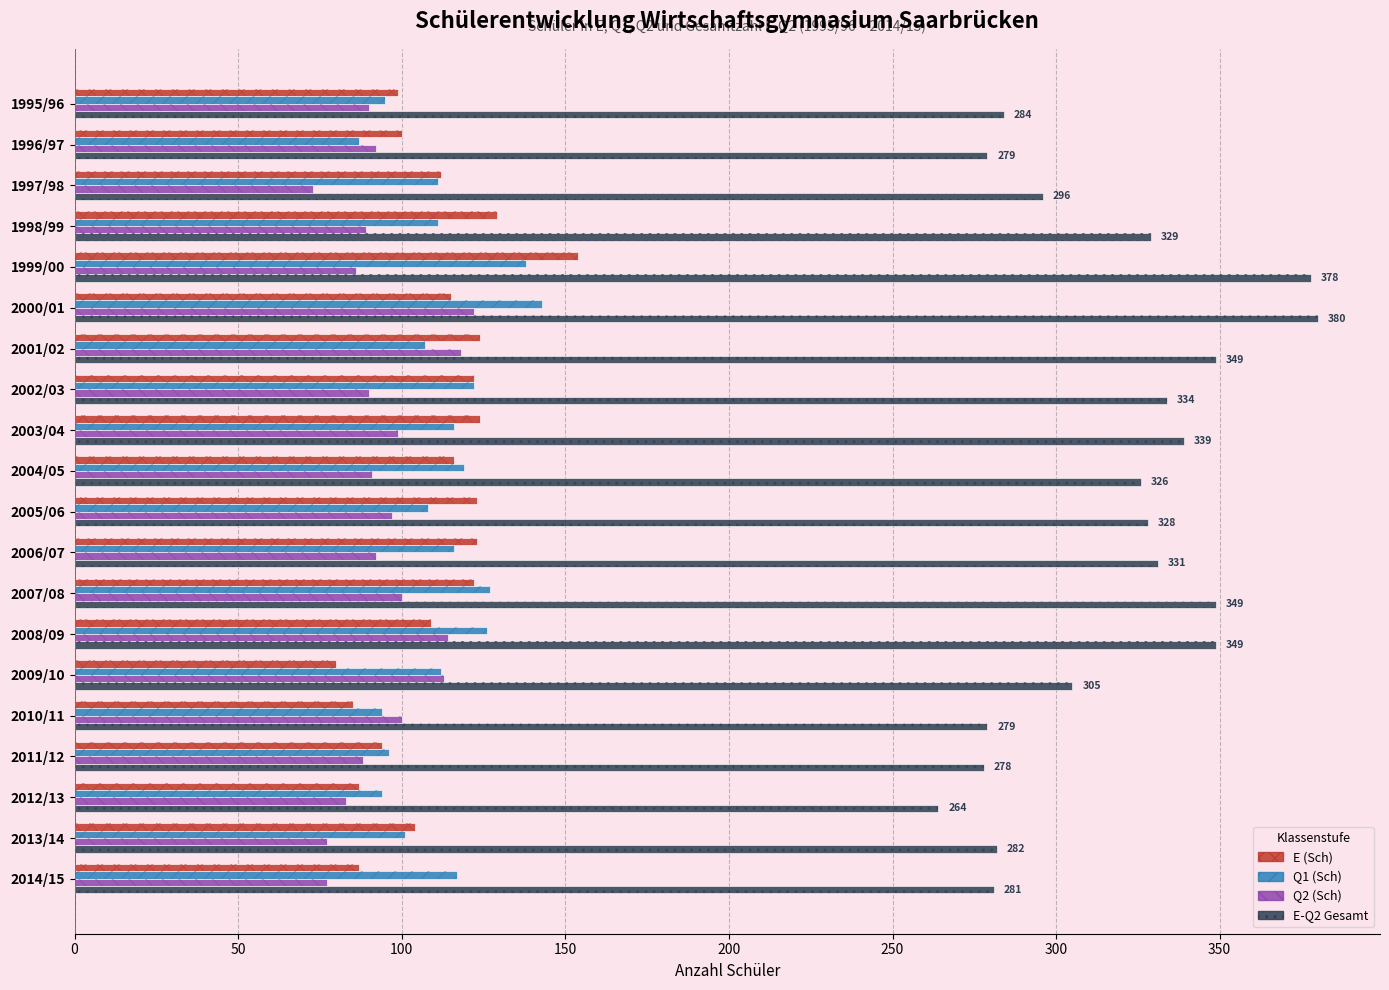

What is the difference between the maximum and minimum values in the Q2 (Sch) series?

49